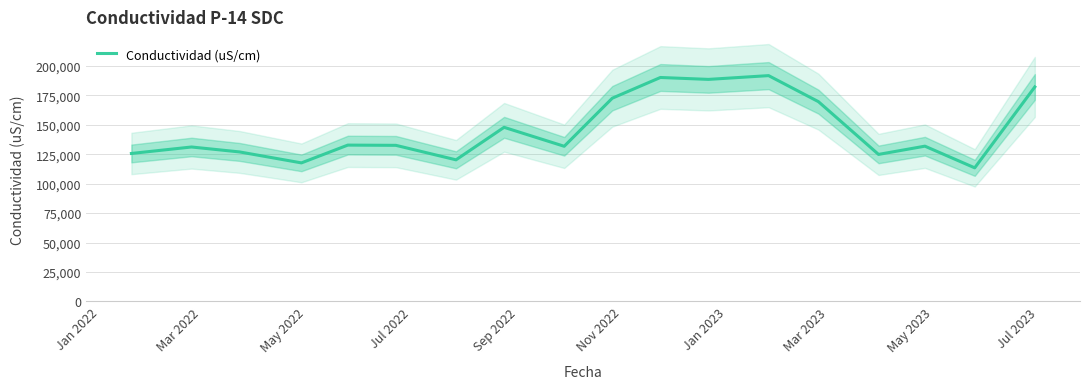

What is the minimum value shown in the chart?

113400